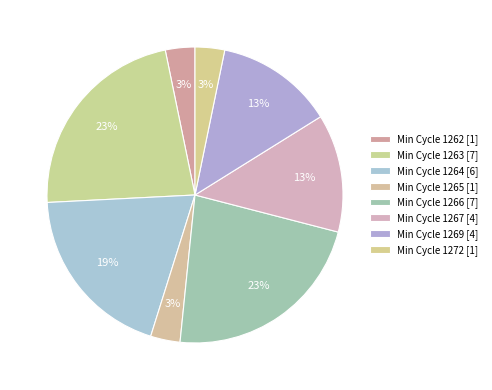

How many segments does this pie chart have?

8